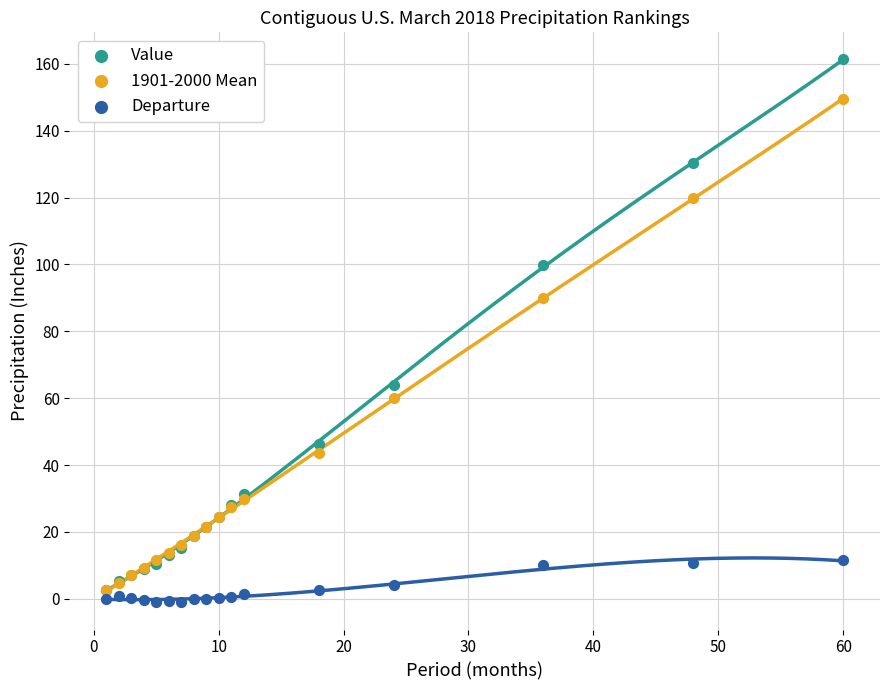

Which series reaches the maximum Y coordinate?

Value